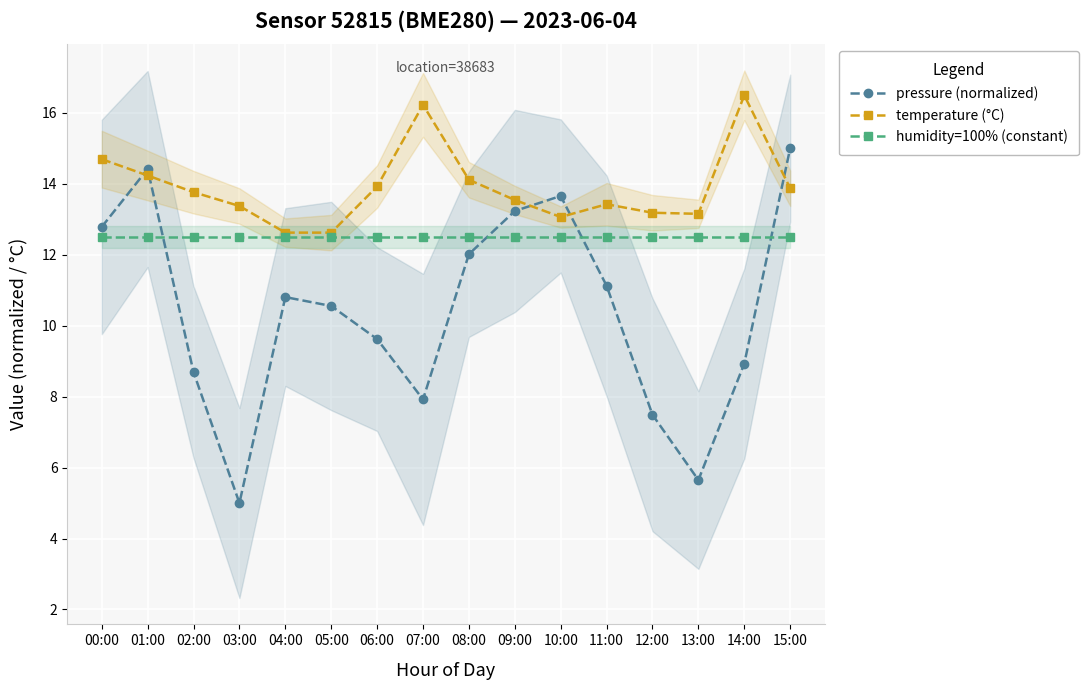

At which category is the sum across all series the highest?

15:00